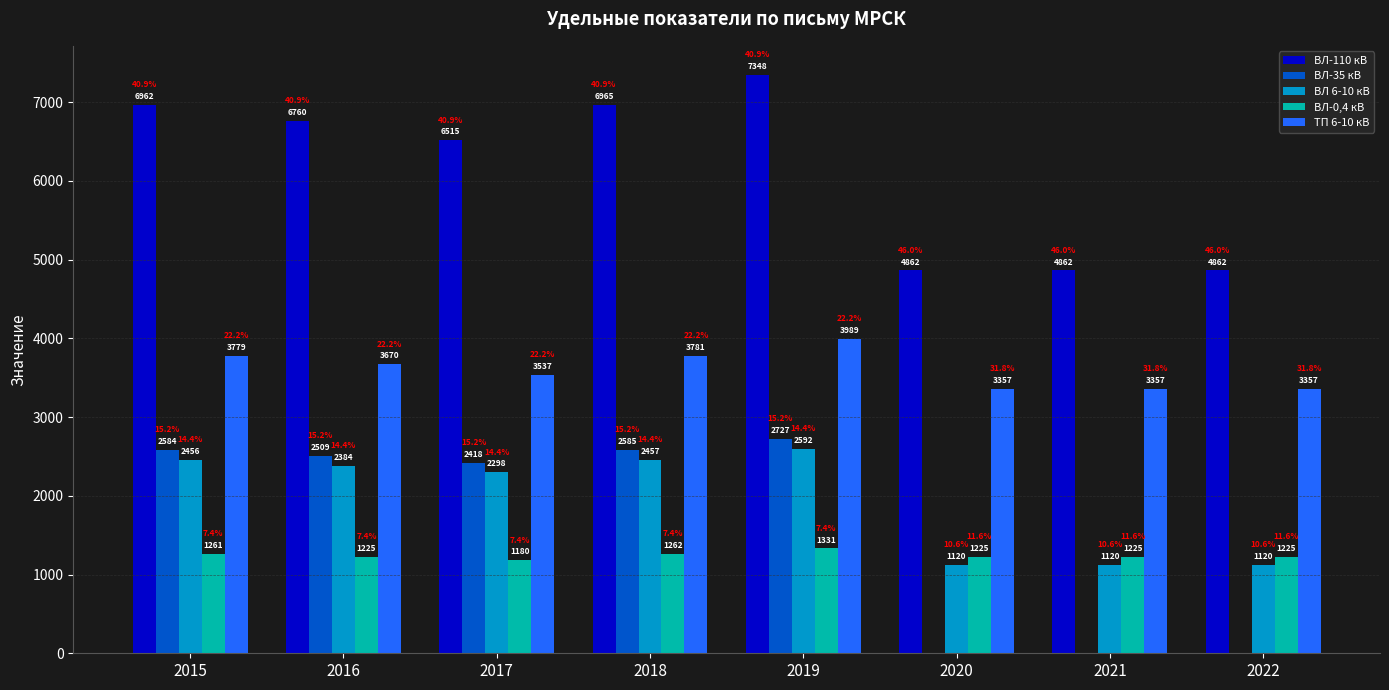

Which series changed the most between 2016 and 2021?

ВЛ-35 кВ